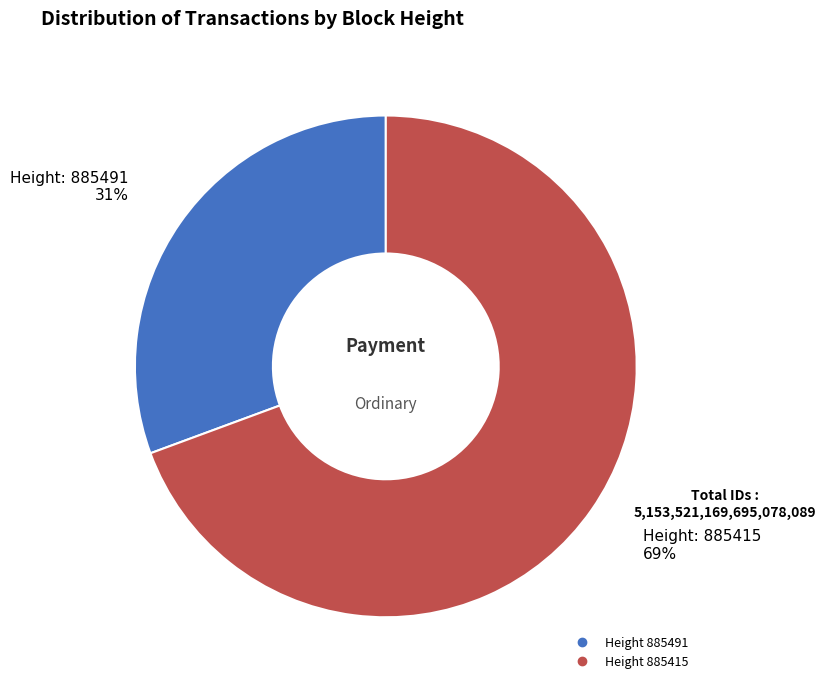

To the nearest percent, what is the average slice percentage?

50%